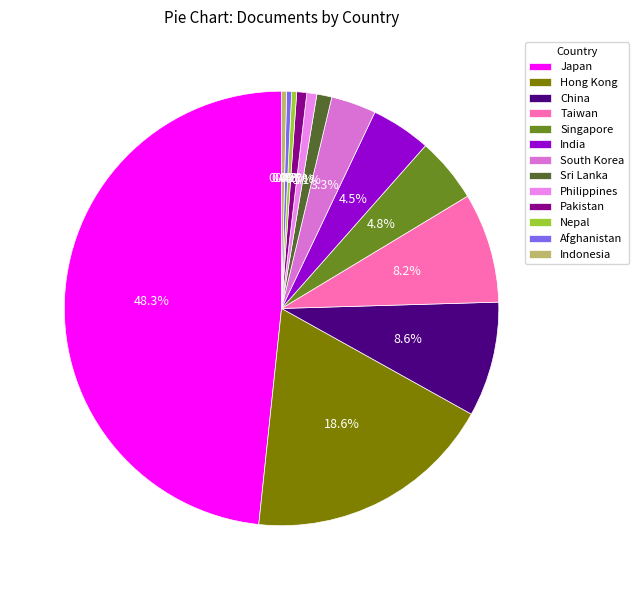

To the nearest percent, what is the combined percentage of Philippines and Nepal?

1%